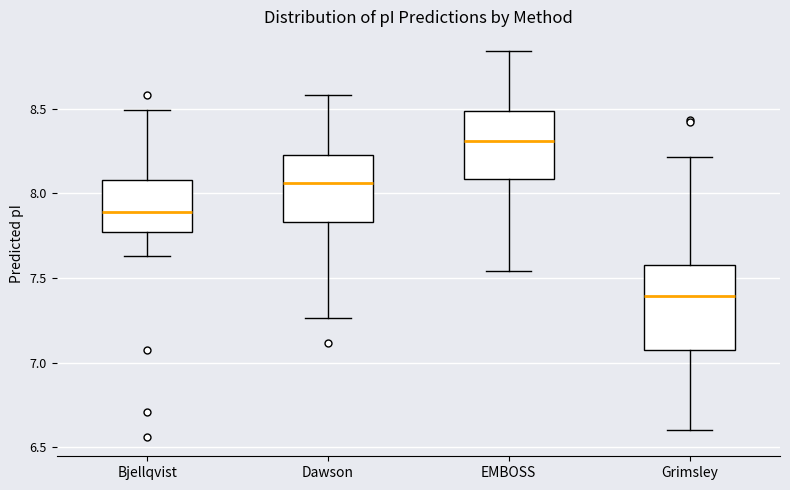

Which box's median line is the lowest?

Grimsley